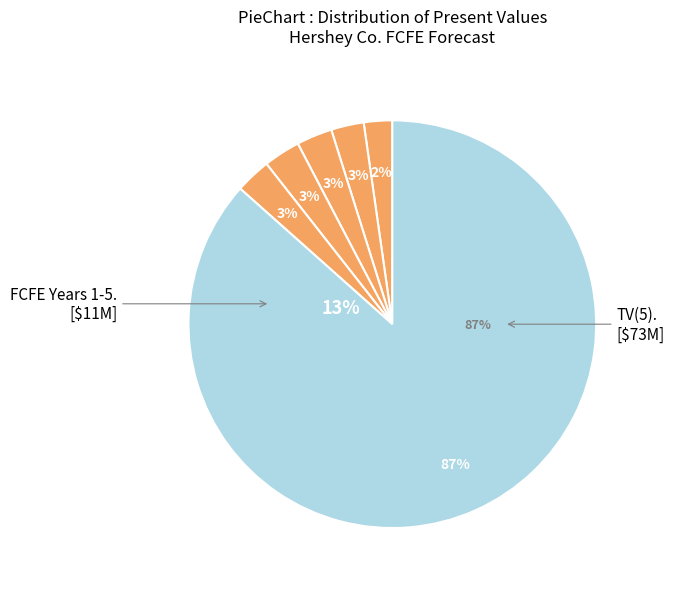

To the nearest percent, what is the average slice percentage?

17%